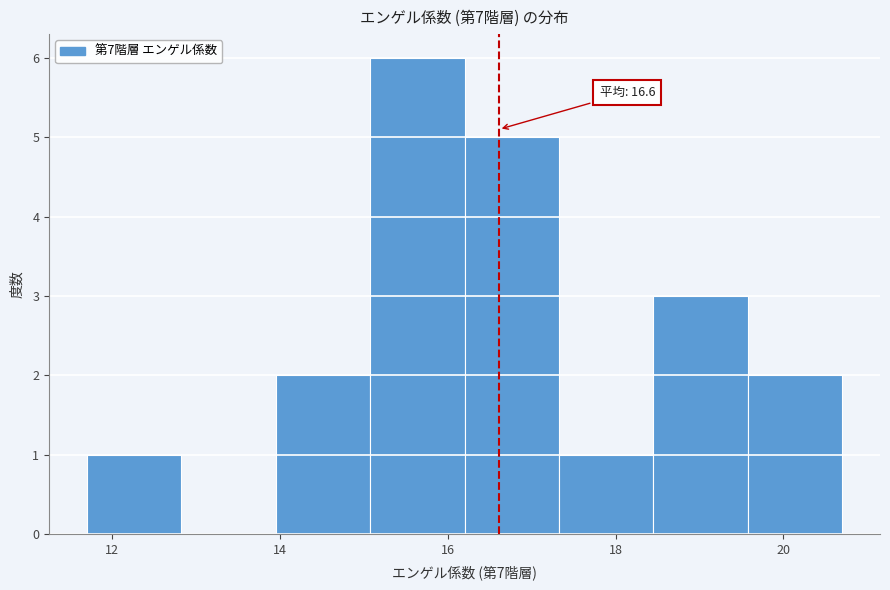

Which range on the x-axis has the tallest bar?

15.0 to 16.2